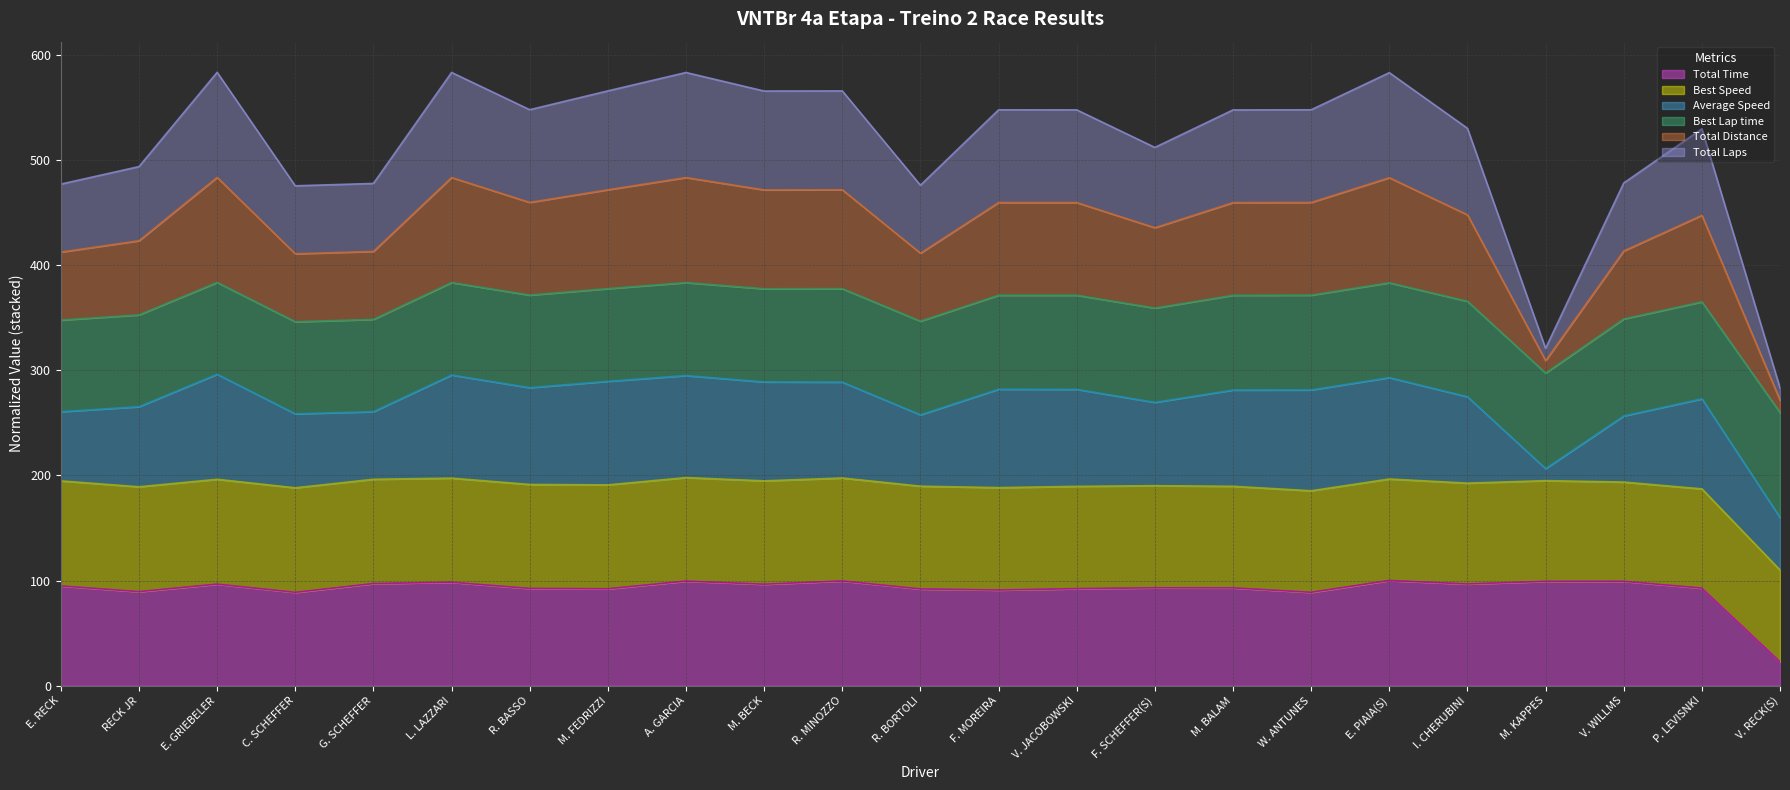

True or false: Total Time and Total Laps intersect in this chart.

False